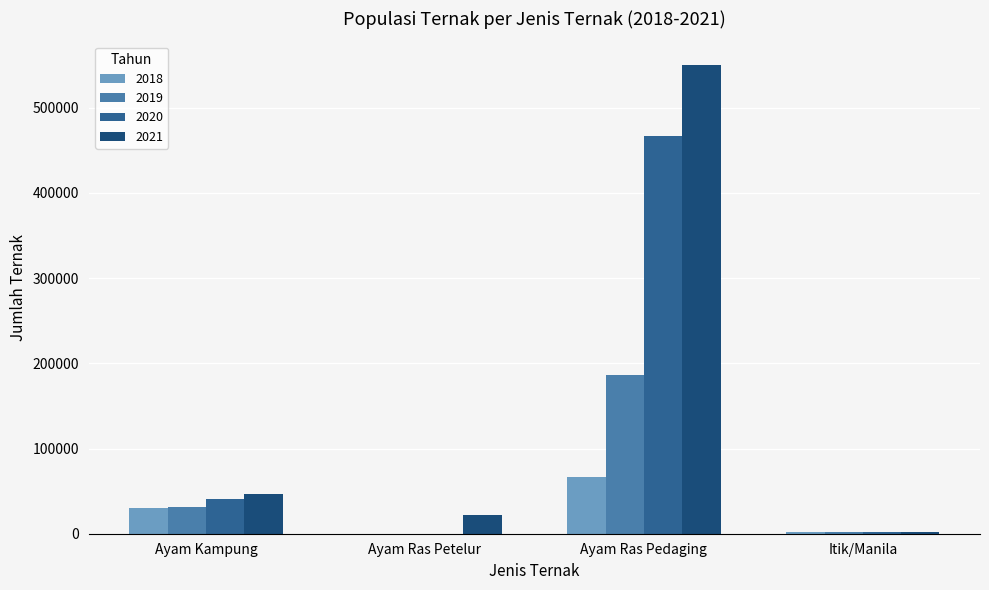

At which label does 2018 reach its peak?

Ayam Ras Pedaging